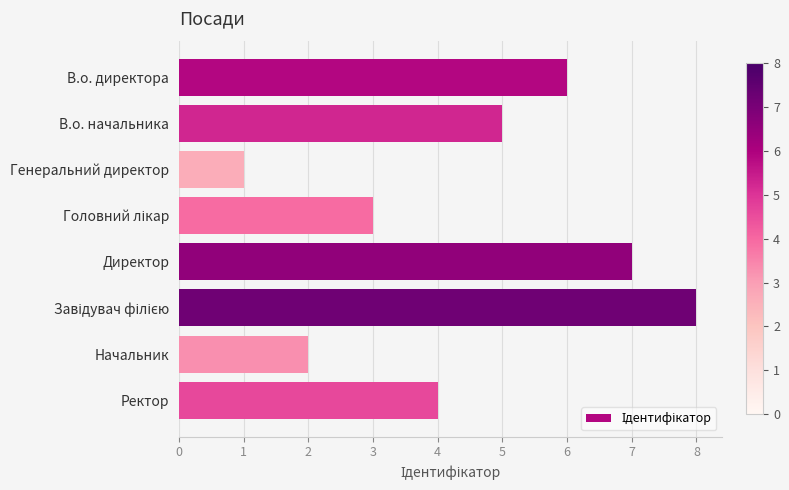

True or false: the data shows 0 at Генеральний директор.

False